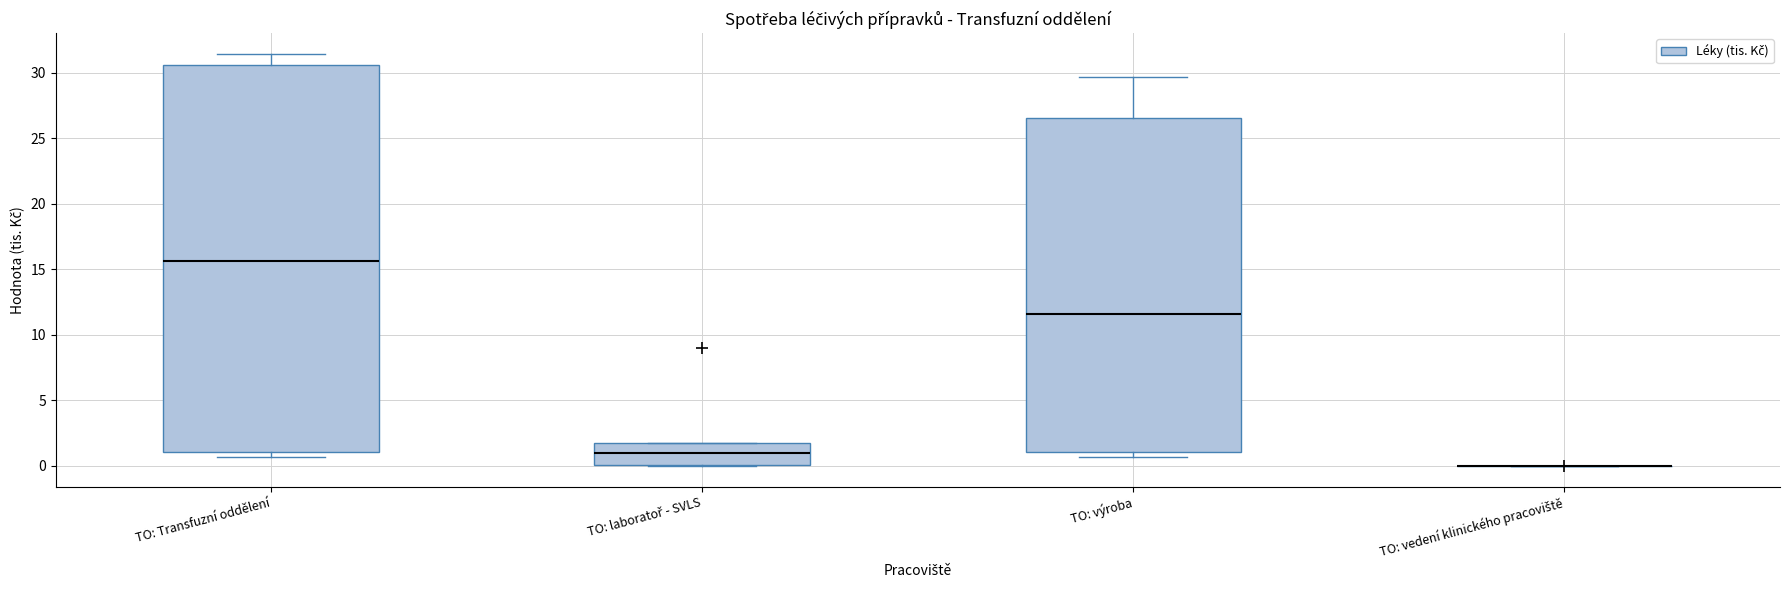

Which box is the tallest, from its lower edge to its upper edge?

TO: Transfuzní oddělení